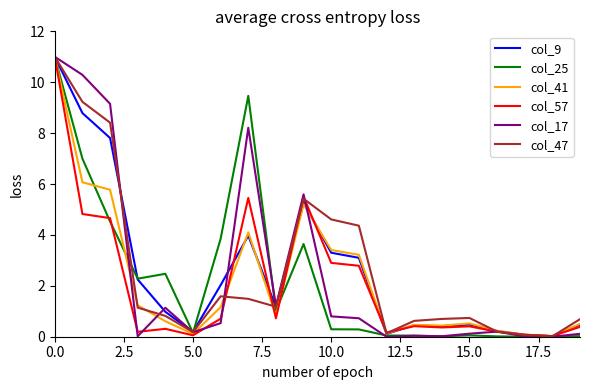

What is the average value of the col_9 series?

2.6